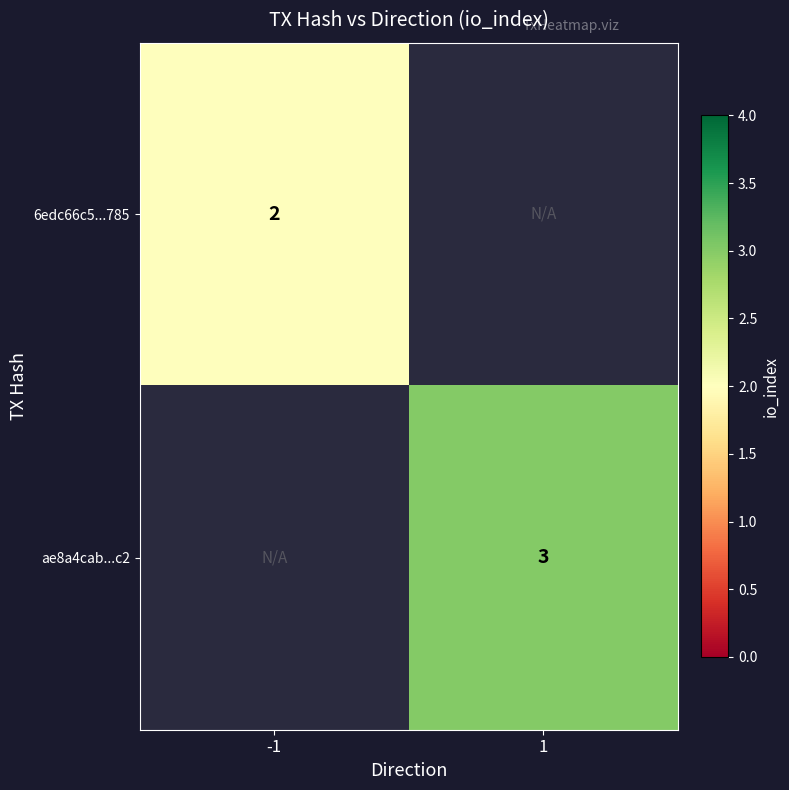

What is the smallest value displayed?

2.0